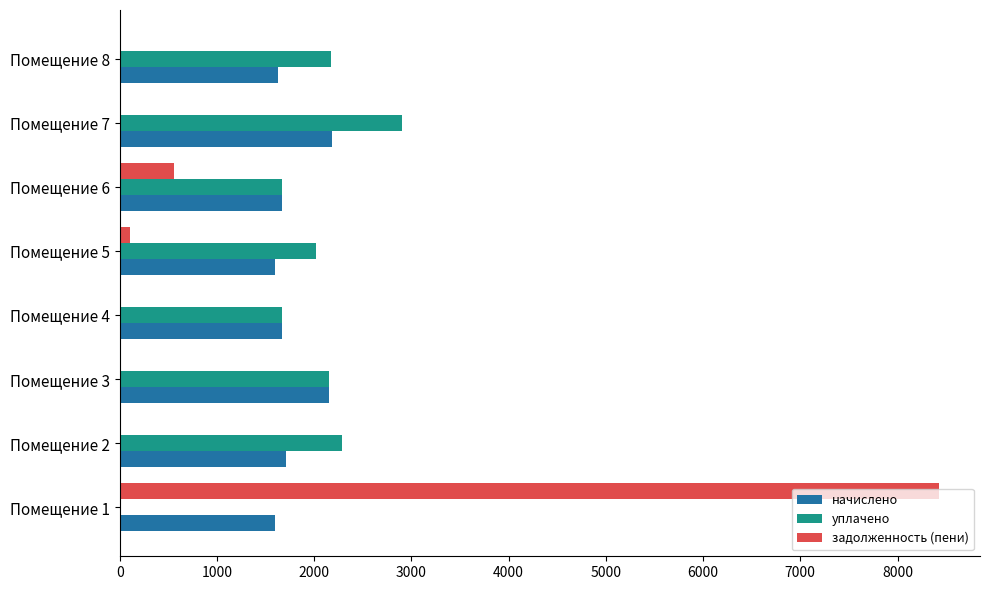

Between Помещение 1 and Помещение 8, which series saw the biggest shift?

задолженность (пени)